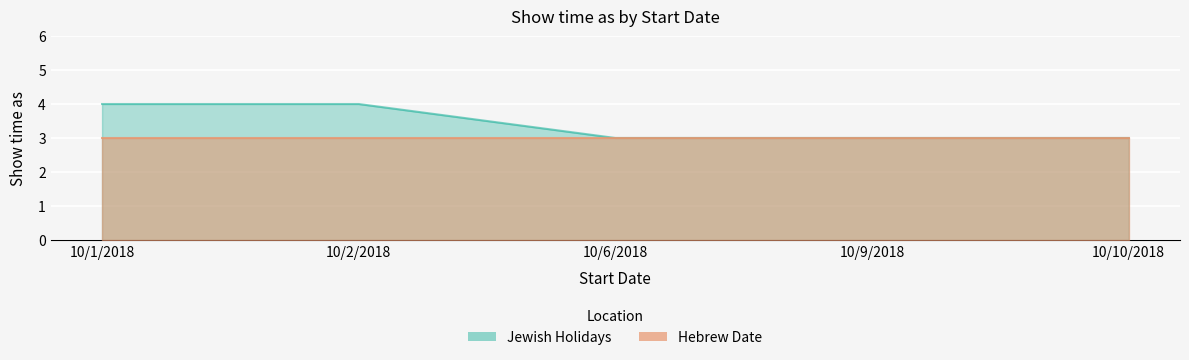

The chart shows a value of 6 at 10/1/2018. True or false?

False